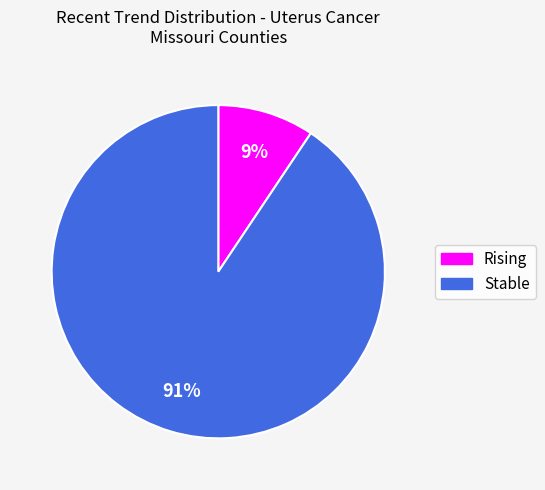

To the nearest percent, what is the average slice percentage?

50%